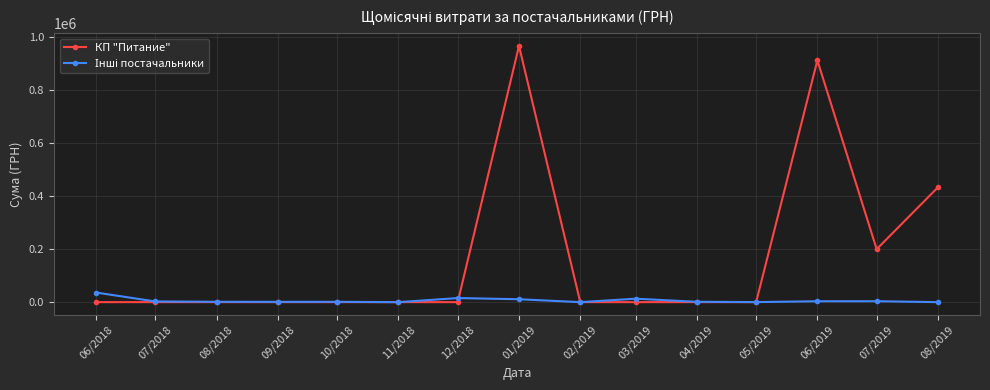

Which series has the largest range (max minus min)?

КП "Питание"